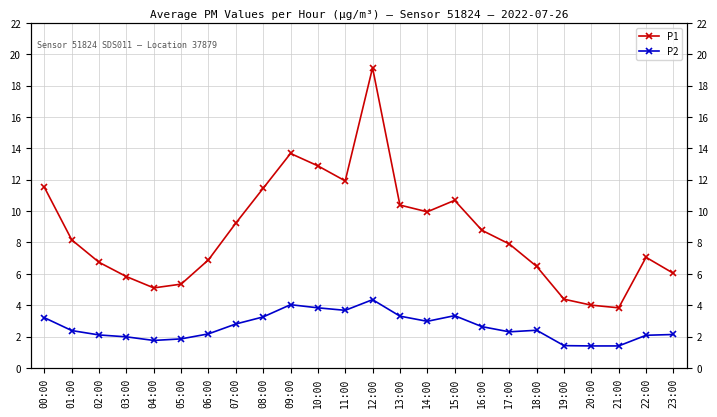

What is the sum of all P2 values?

62.7